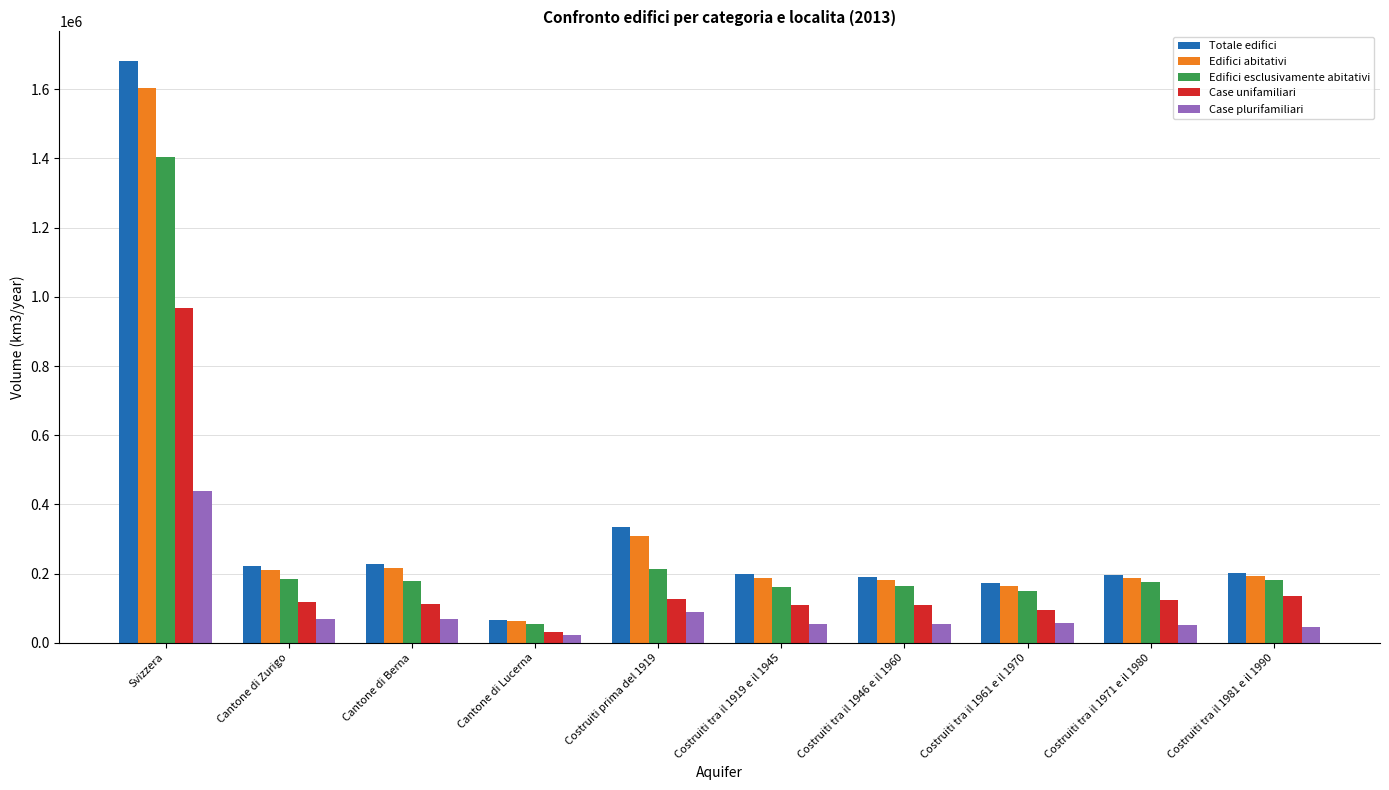

Rank the series by their maximum value, from lowest to highest.

Case plurifamiliari, Case unifamiliari, Edifici esclusivamente abitativi, Edifici abitativi, Totale edifici